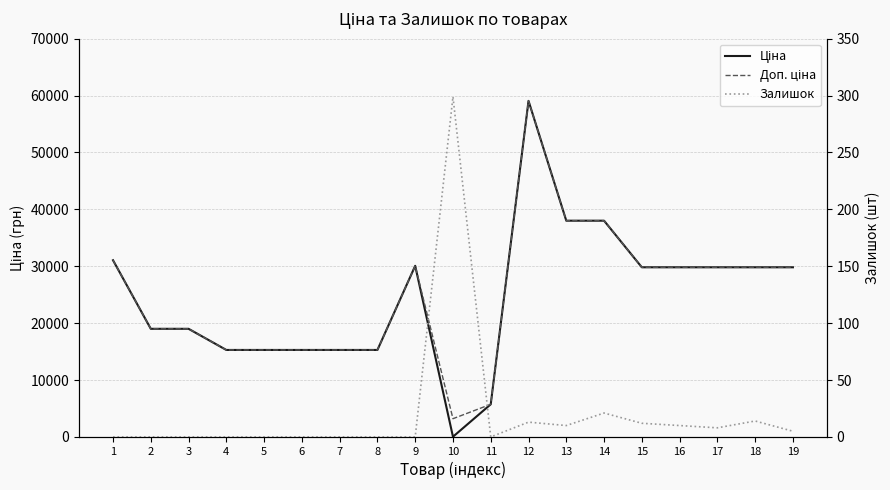

What is the difference between the maximum and minimum values in the Доп. ціна series?

55870.7